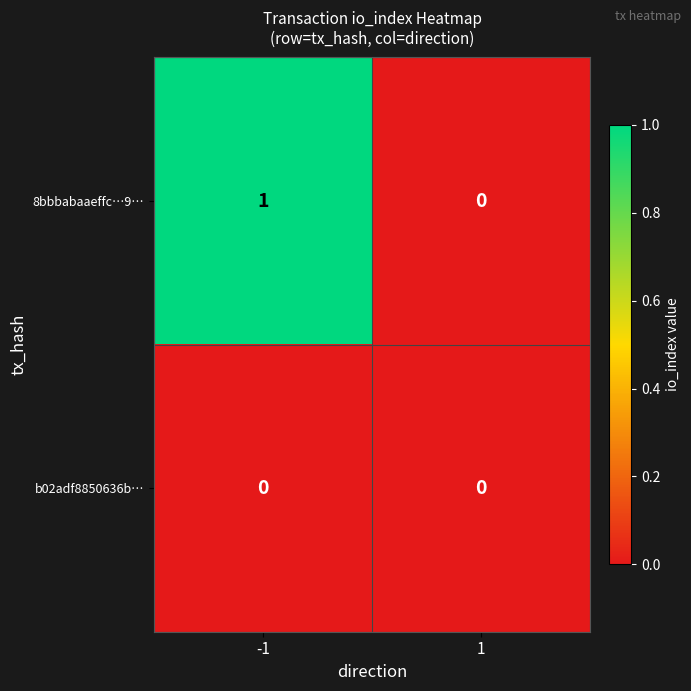

Reading left to right, what are all the values shown in this chart?

8bbbabaaeffc…9…: 1	0
b02adf8850636b…: 0	0